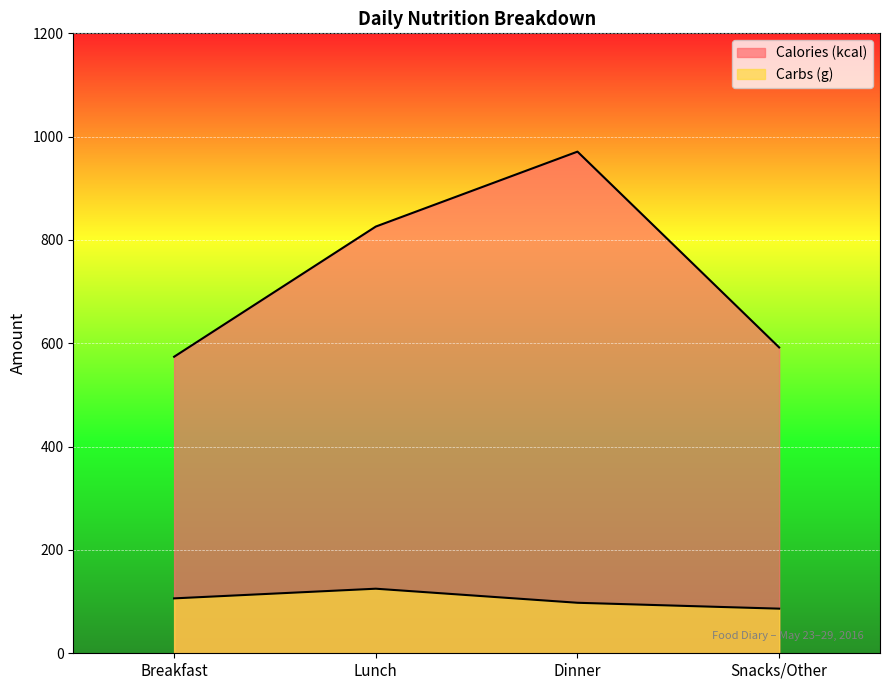

How many categories are shown in the chart?

4